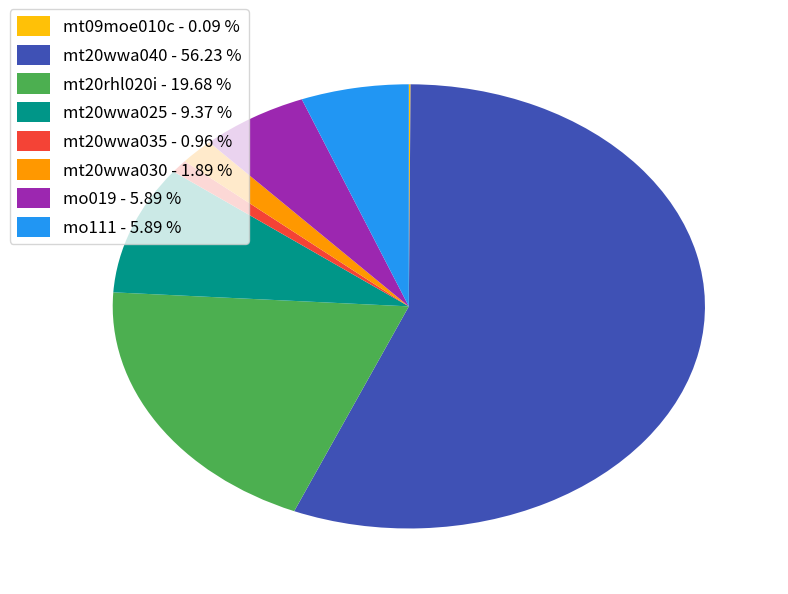

Between mt20wwa025 - 9.37 % and mt20rhl020i - 19.68 %, which is larger?

mt20rhl020i - 19.68 %